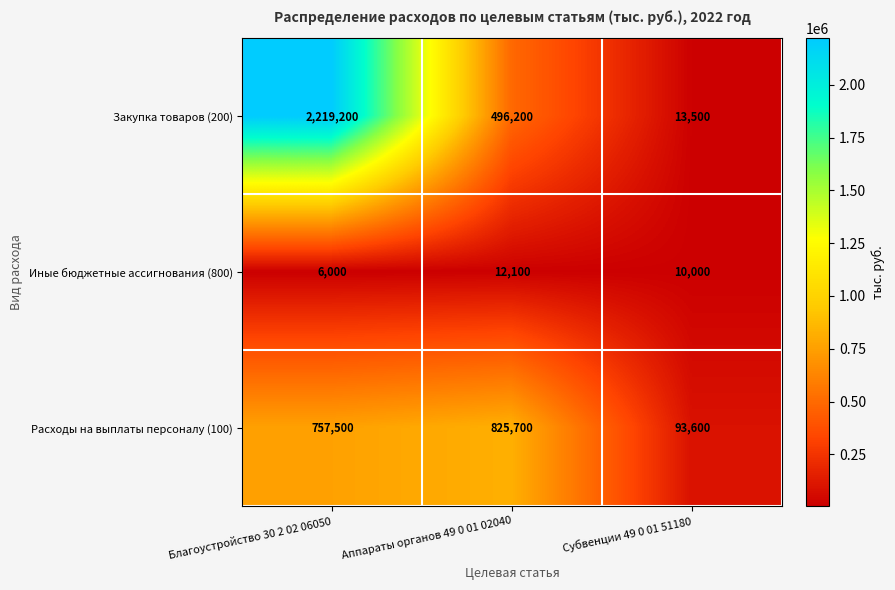

At which category is the sum across all series the highest?

Благоустройство 30 2 02 06050